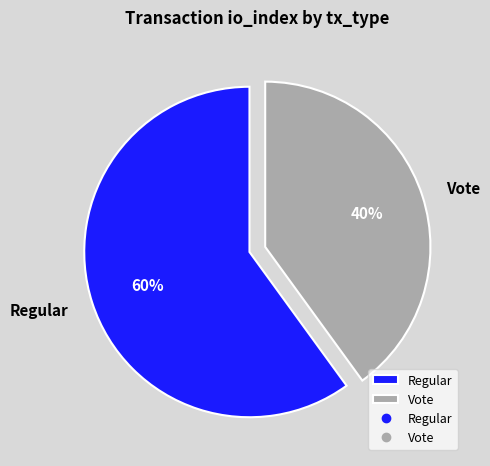

Which category has the biggest portion of the pie?

Regular